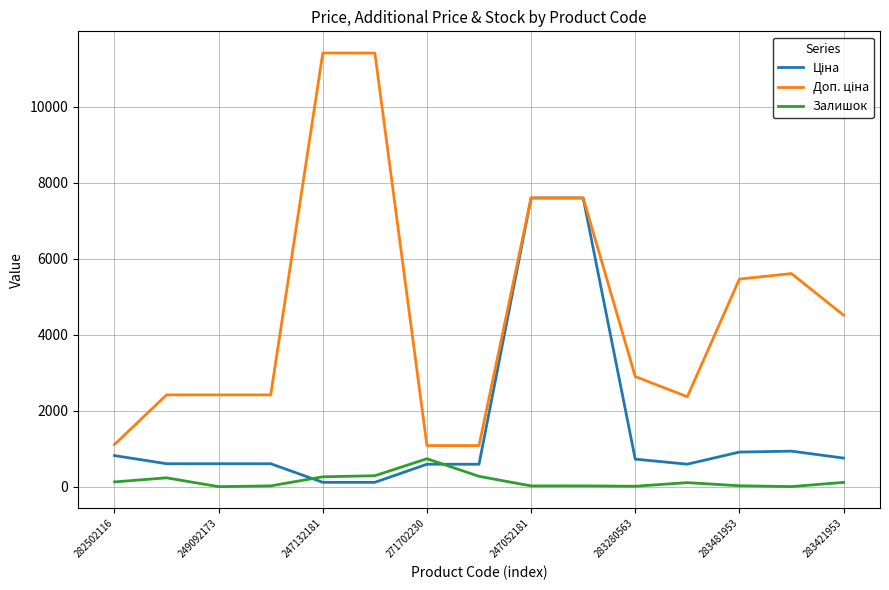

What is the maximum value for Залишок?

735.0